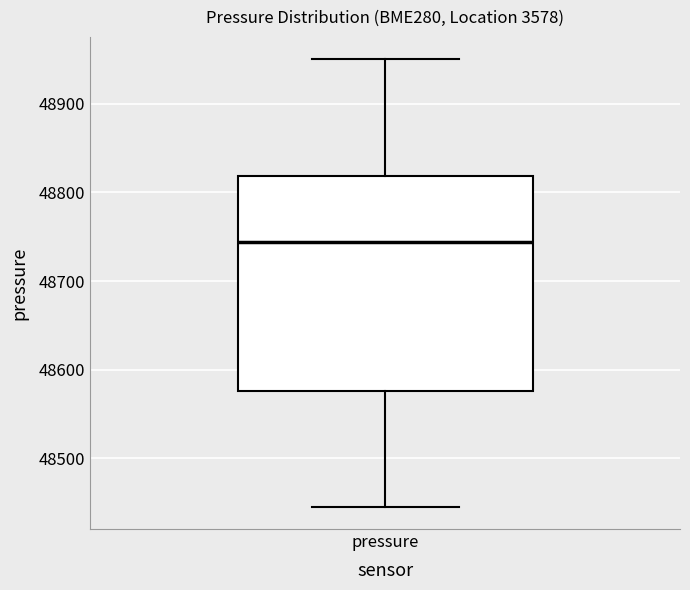

Where does the upper whisker of the box for pressure end on the y-axis? The values are not printed on the chart, so give them approximately, as read against the axis.

48950